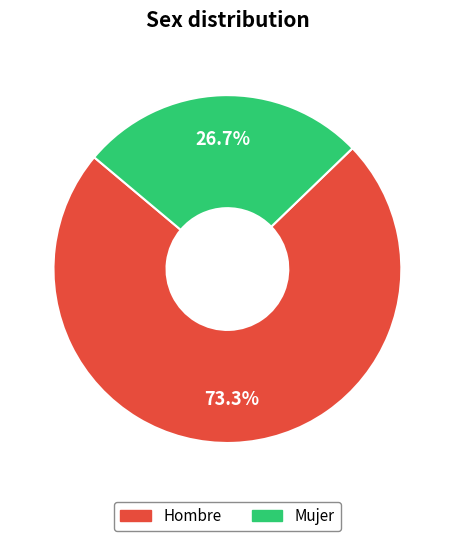

To the nearest percent, what is the combined percentage of Mujer and Hombre?

100%